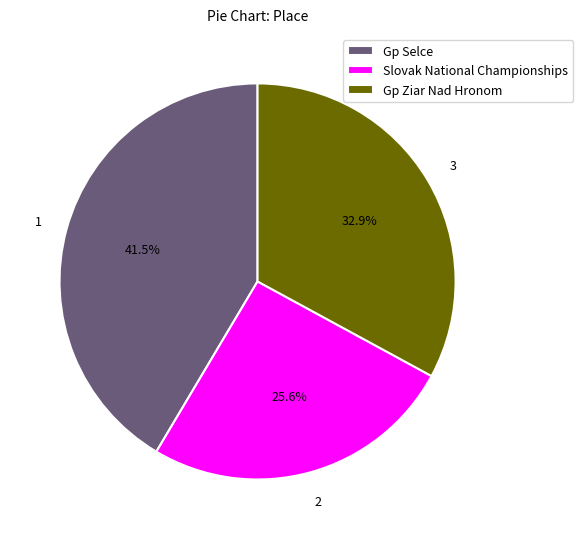

Count the number of slices in the pie.

3